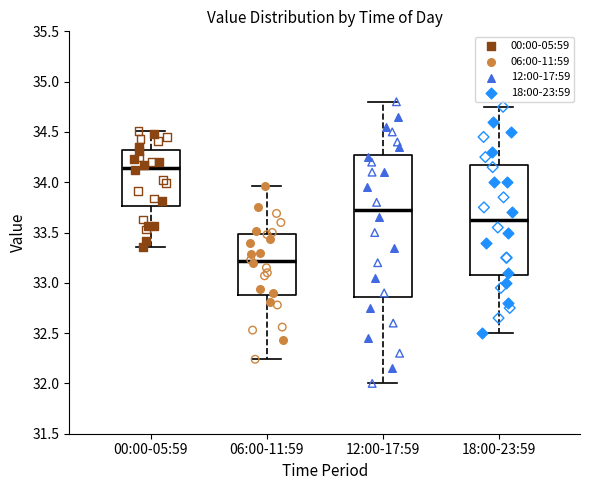

Reading left to right, transcribe this box plot: for each box, give where its median line is, the range the box spans, and where its two whiskers end, as read against the y-axis. The values are not printed on the chart, so give them approximately, as read against the axis.

00:00-05:59: median 34.15, box 33.75 to 34.30, whiskers 33.35 to 34.50
06:00-11:59: median 33.20, box 32.90 to 33.50, whiskers 32.25 to 33.95
12:00-17:59: median 33.75, box 32.85 to 34.30, whiskers 32.00 to 34.80
18:00-23:59: median 33.65, box 33.10 to 34.20, whiskers 32.50 to 34.75